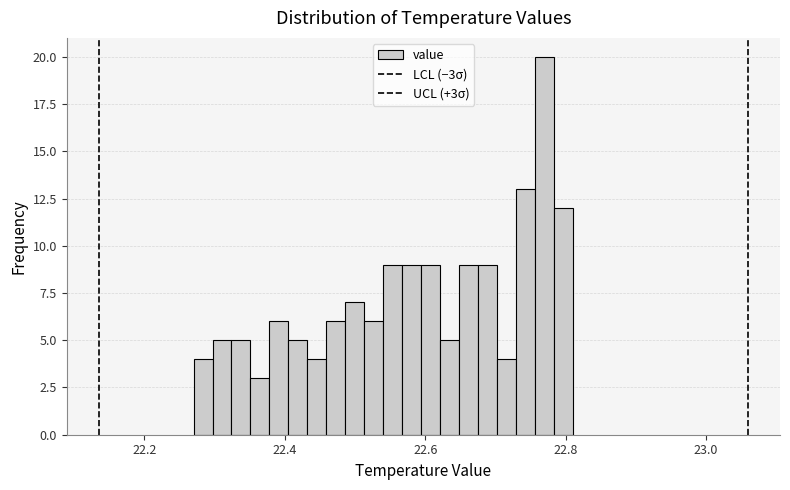

Read against the x-axis, roughly where is the centre of the tallest bar?

22.76